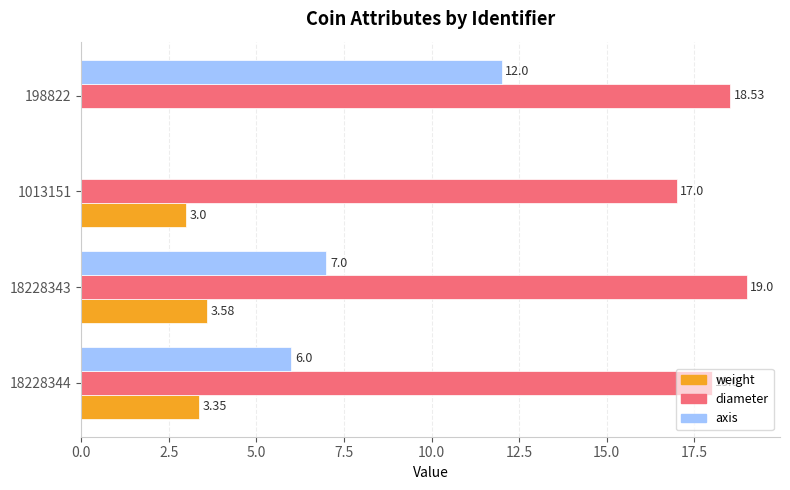

Which series has the largest total across all categories?

diameter